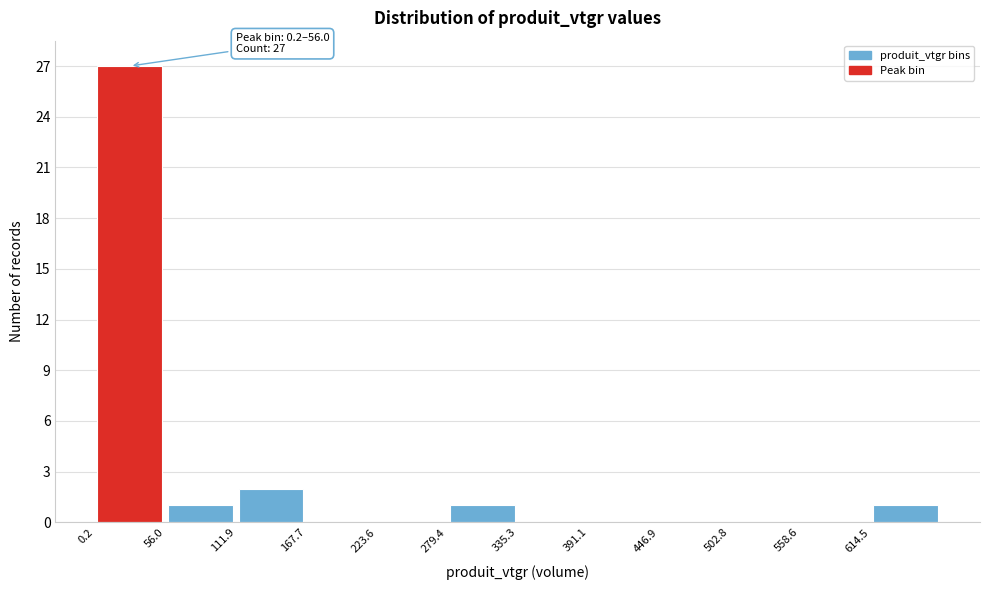

Which range on the x-axis has the tallest bar?

0 to 60